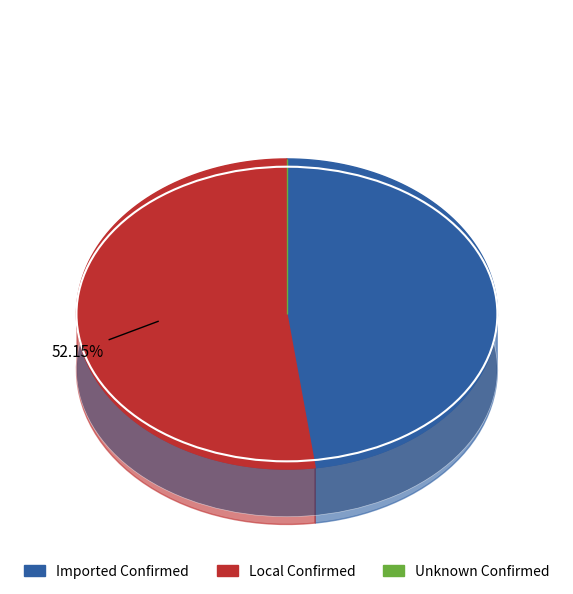

At Arua, list the series in order from smallest to largest.

Unknown Confirmed, Imported Confirmed, Local Confirmed